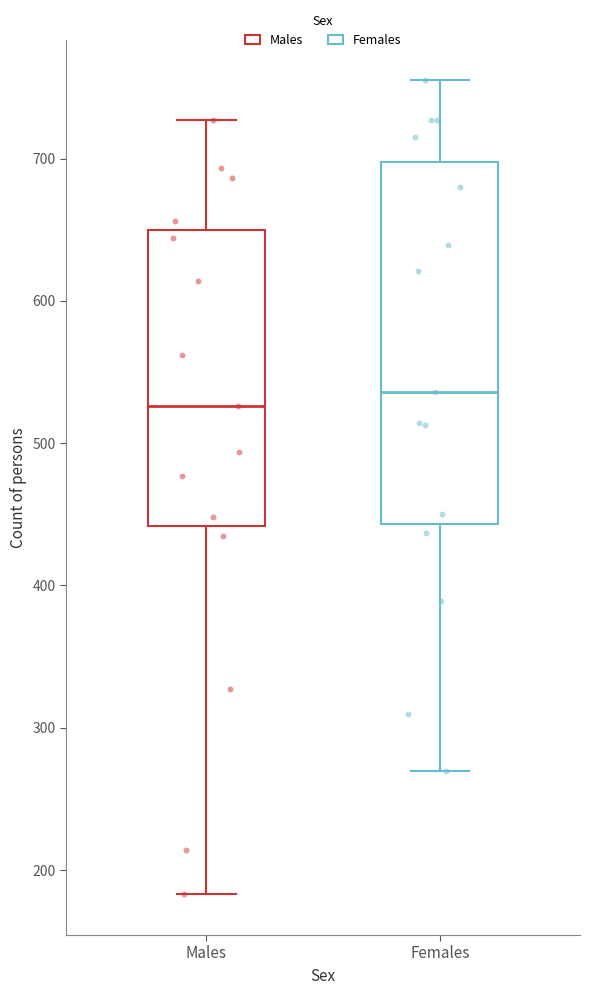

Which box is the tallest, from its lower edge to its upper edge?

Females